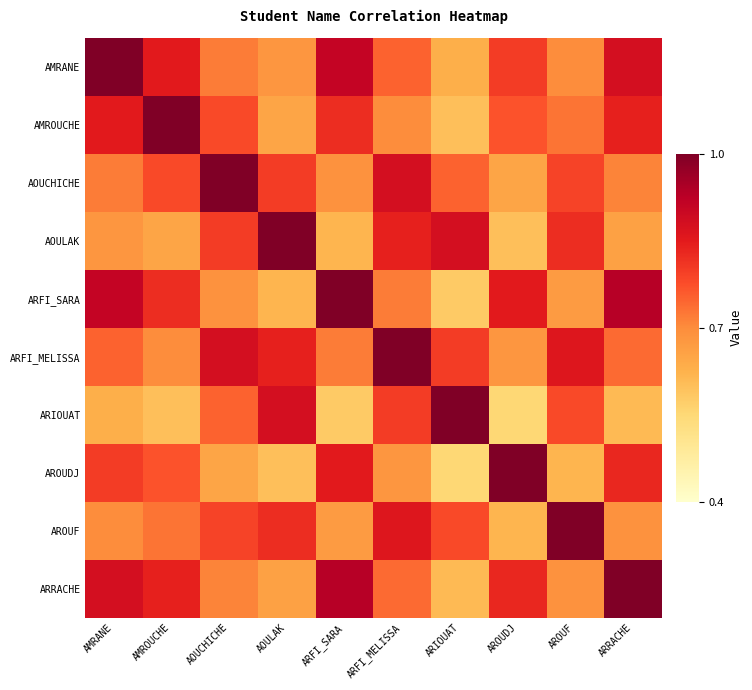

What is the difference between the highest and lowest values at AMROUCHE?

0.4